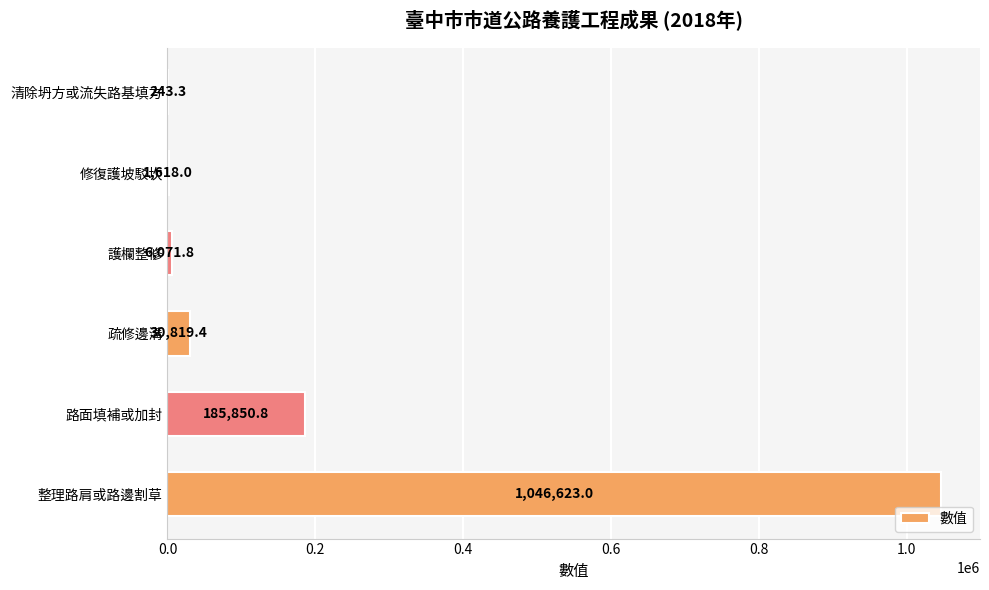

What is the sum of the values at 護欄整修 and 整理路肩或路邊割草?

1052694.8